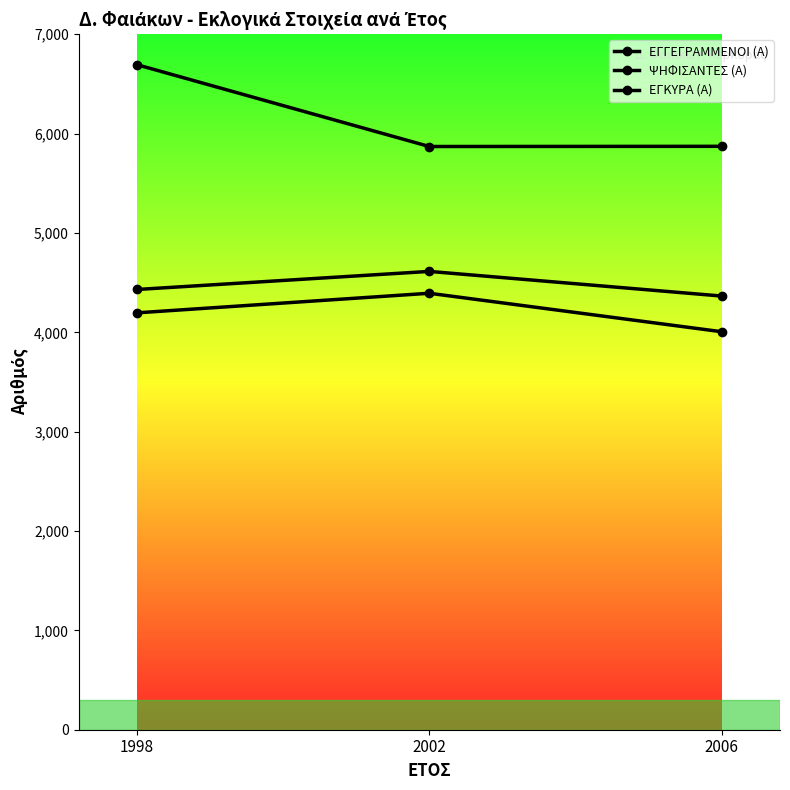

Reading left to right, list all the values displayed in this chart.

ΕΓΓΕΓΡΑΜΜΕΝΟΙ (Α): 1998=6693	2002=5870	2006=5872
ΨΗΦΙΣΑΝΤΕΣ (Α): 1998=4431	2002=4613	2006=4365
ΕΓΚΥΡΑ (Α): 1998=4196	2002=4393	2006=4006